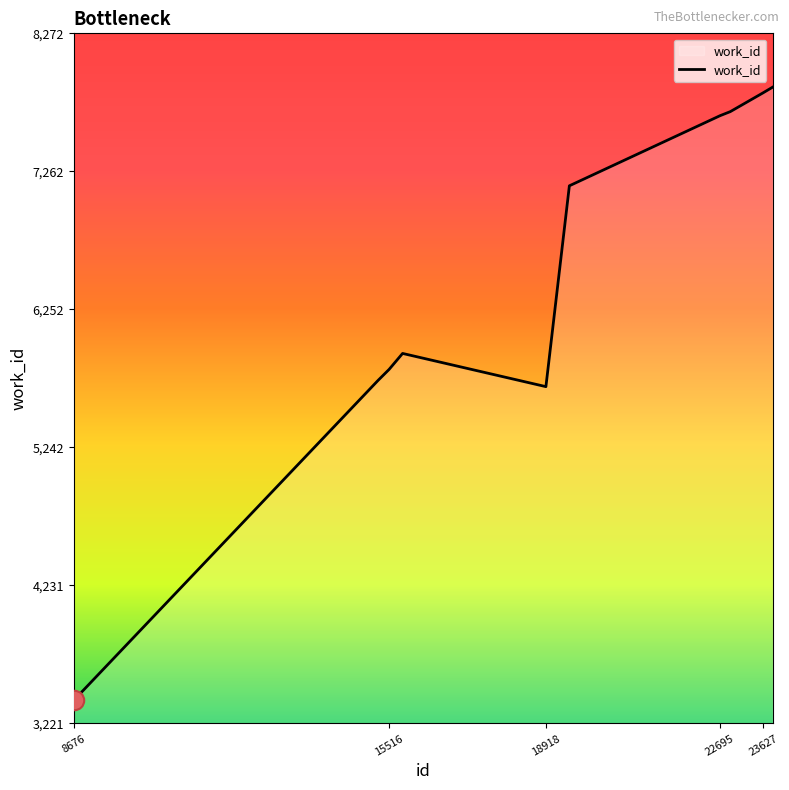

Reading left to right, what are all the values shown in this chart?

3391	5732	5813	5930	5687	7157	7670	7700	7837	7879